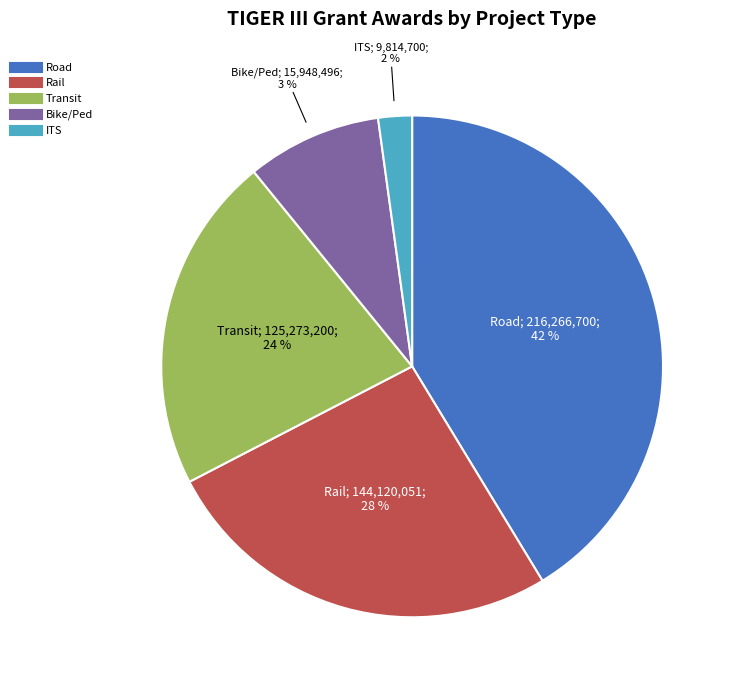

How many slices are in this pie chart?

5